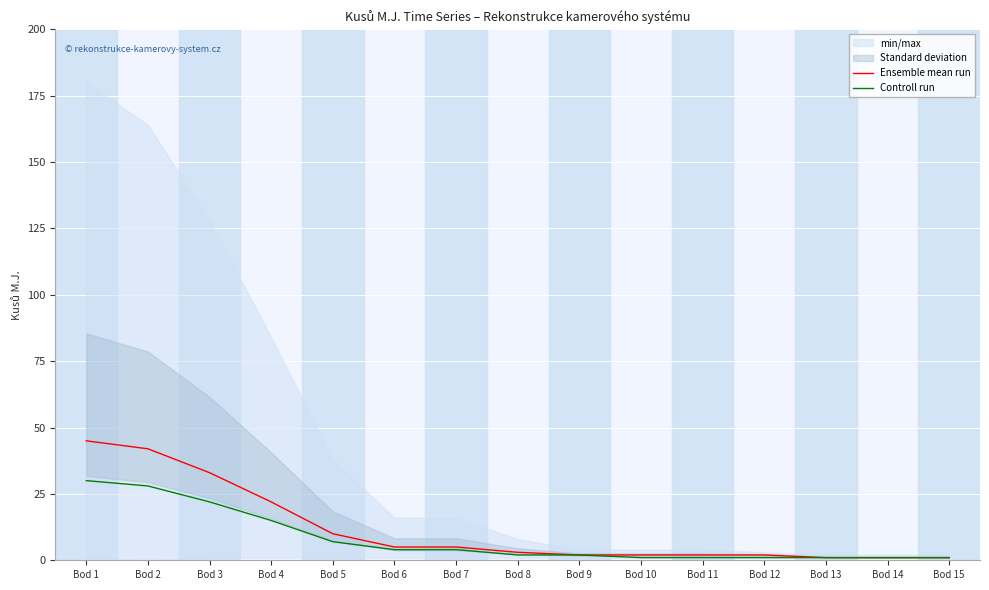

What is the average value of the Controll run series?

8